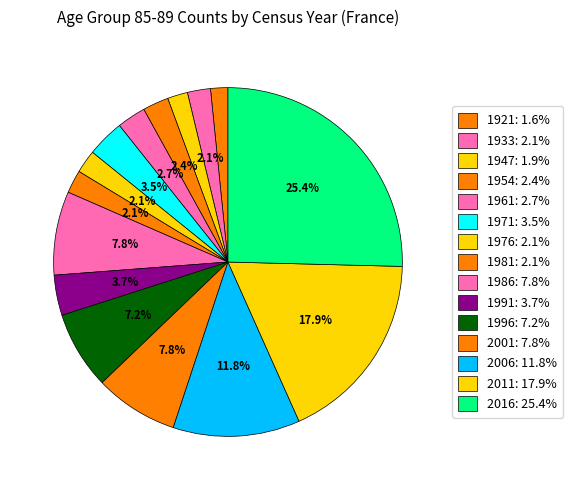

Count the number of slices in the pie.

15